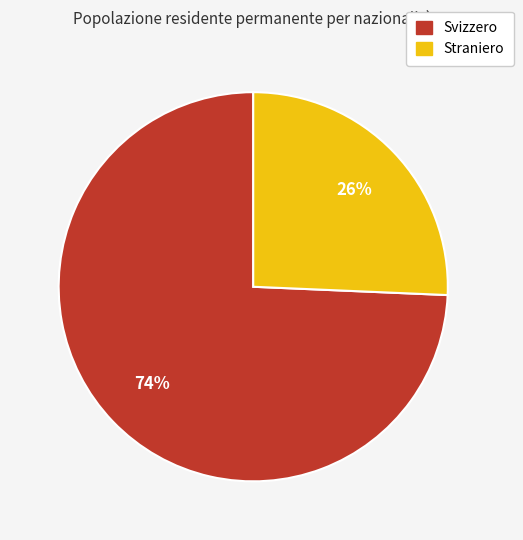

Does any single category account for the majority?

Yes